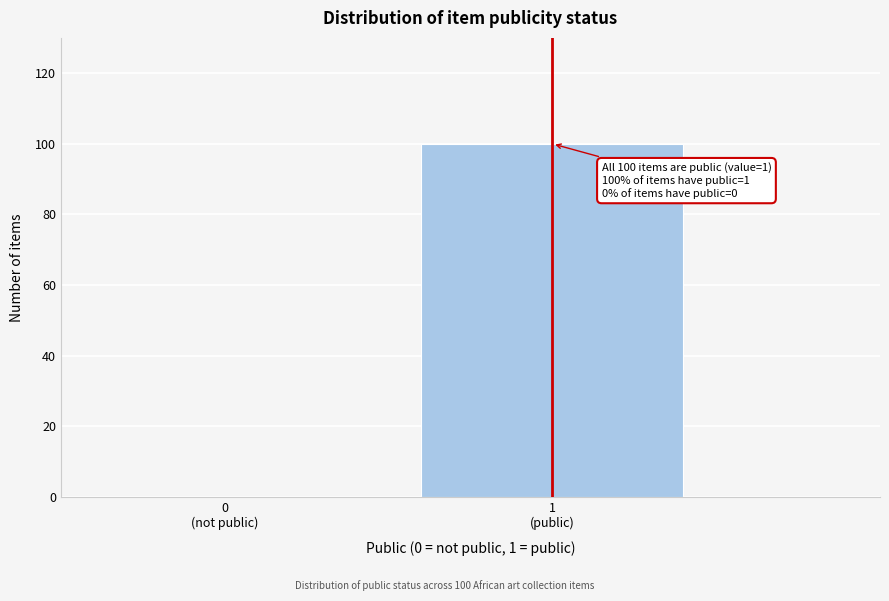

What is the maximum value shown in the chart?

100